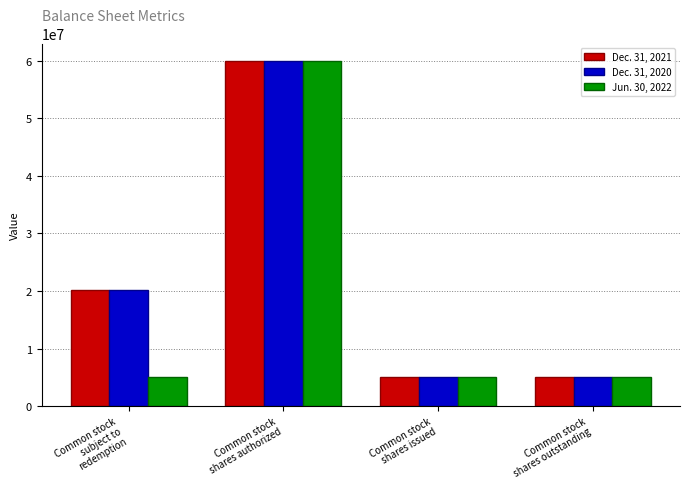

What is the average value of the Jun. 30, 2022 series?

18773844